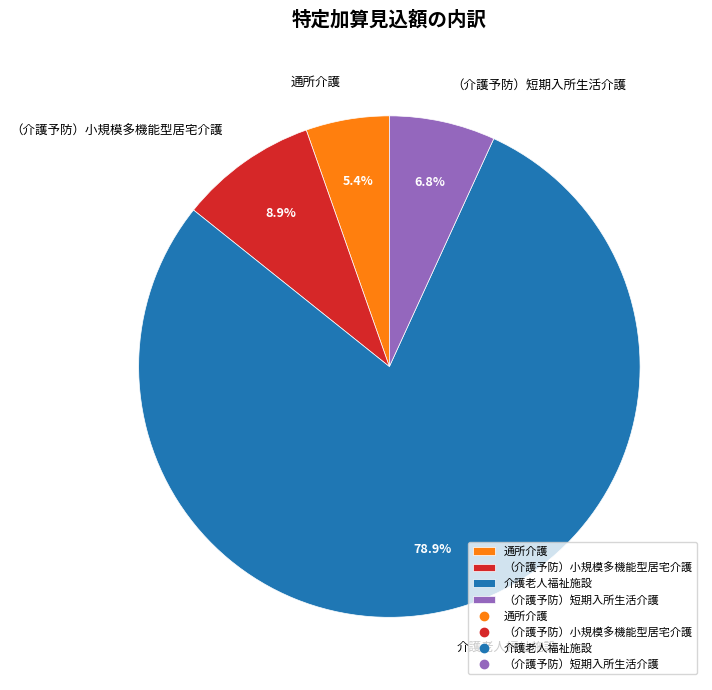

Is it true that （介護予防）短期入所生活介護 is 1% of the pie?

False